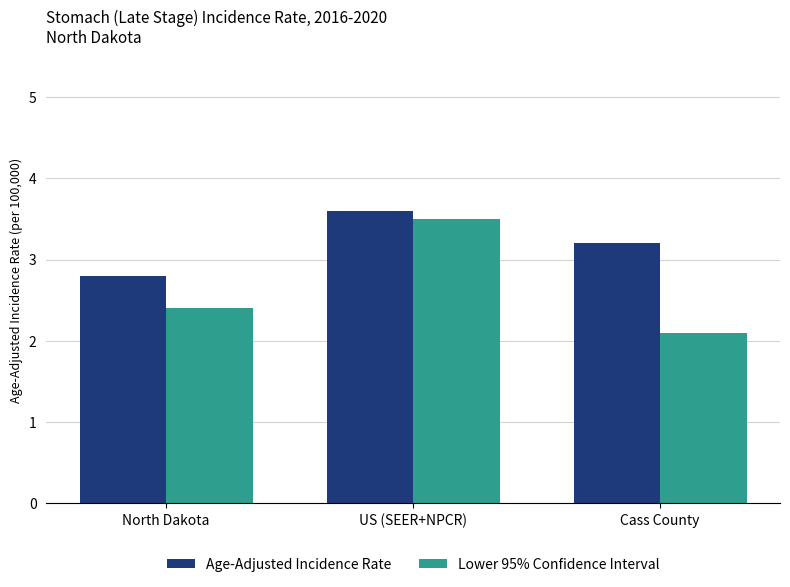

What position from the left is North Dakota?

1